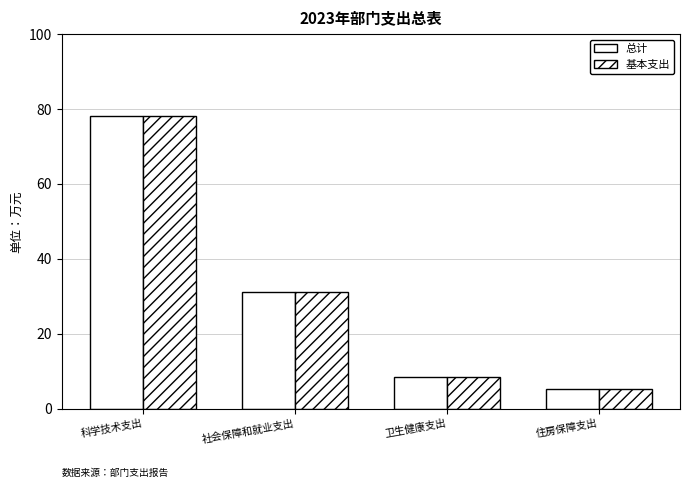

Rank the series by their maximum value, from highest to lowest.

总计, 基本支出